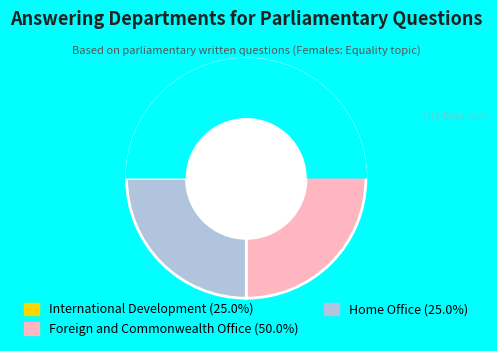

Is there a majority slice in this chart?

No